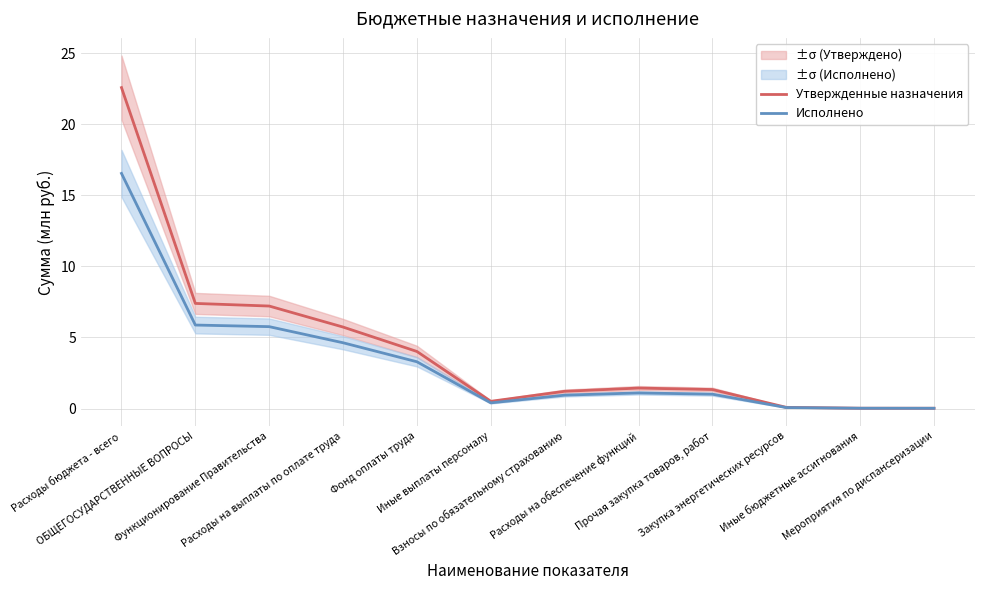

True or false: Утвержденные назначения has a value of 2.1 at ОБЩЕГОСУДАРСТВЕННЫЕ ВОПРОСЫ.

False